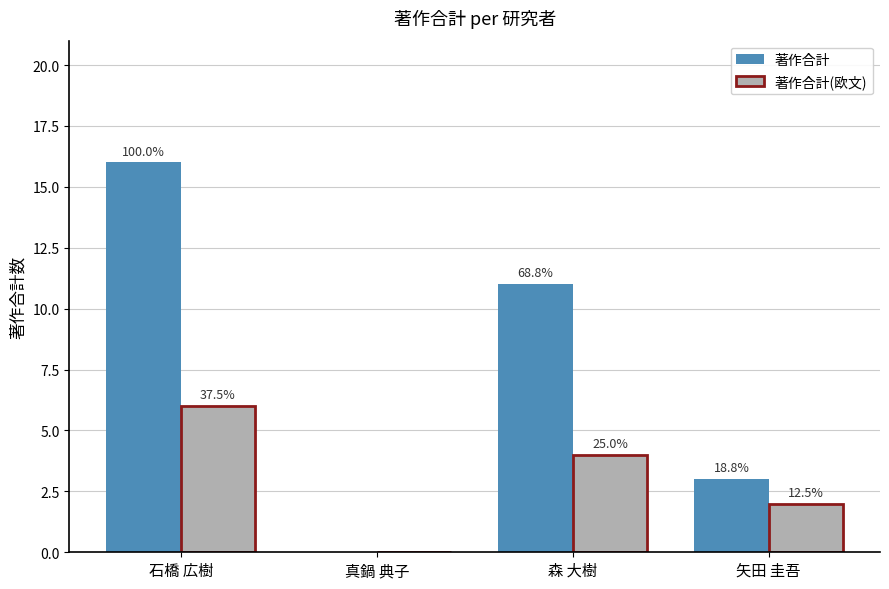

What is the total value across all series at 矢田 圭吾?

5